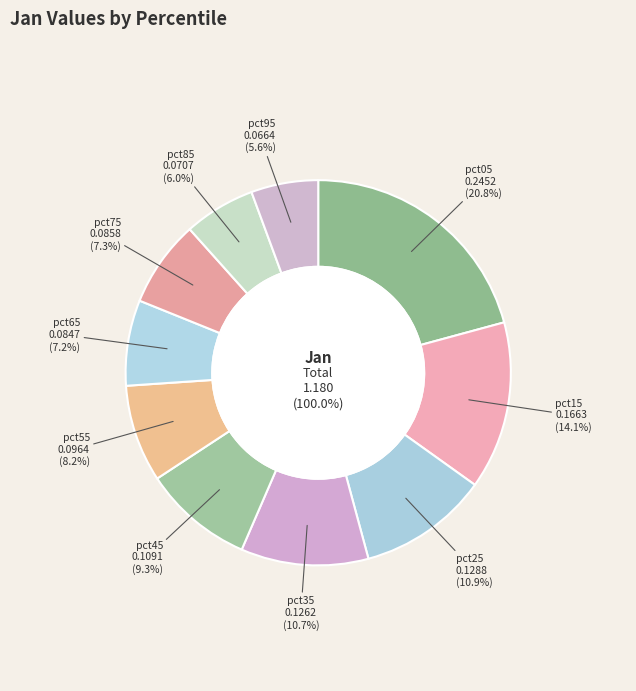

To the nearest percent, what is the combined percentage of pct95 and pct55?

14%